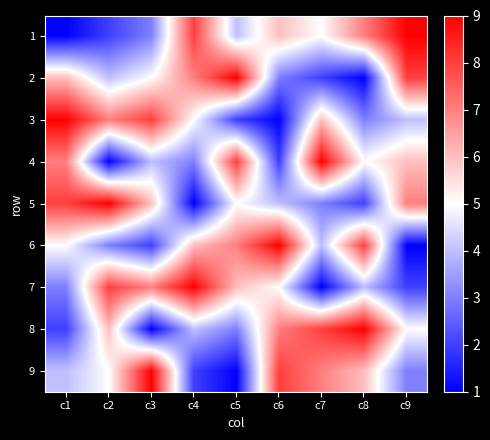

What is the minimum value shown in the chart?

1